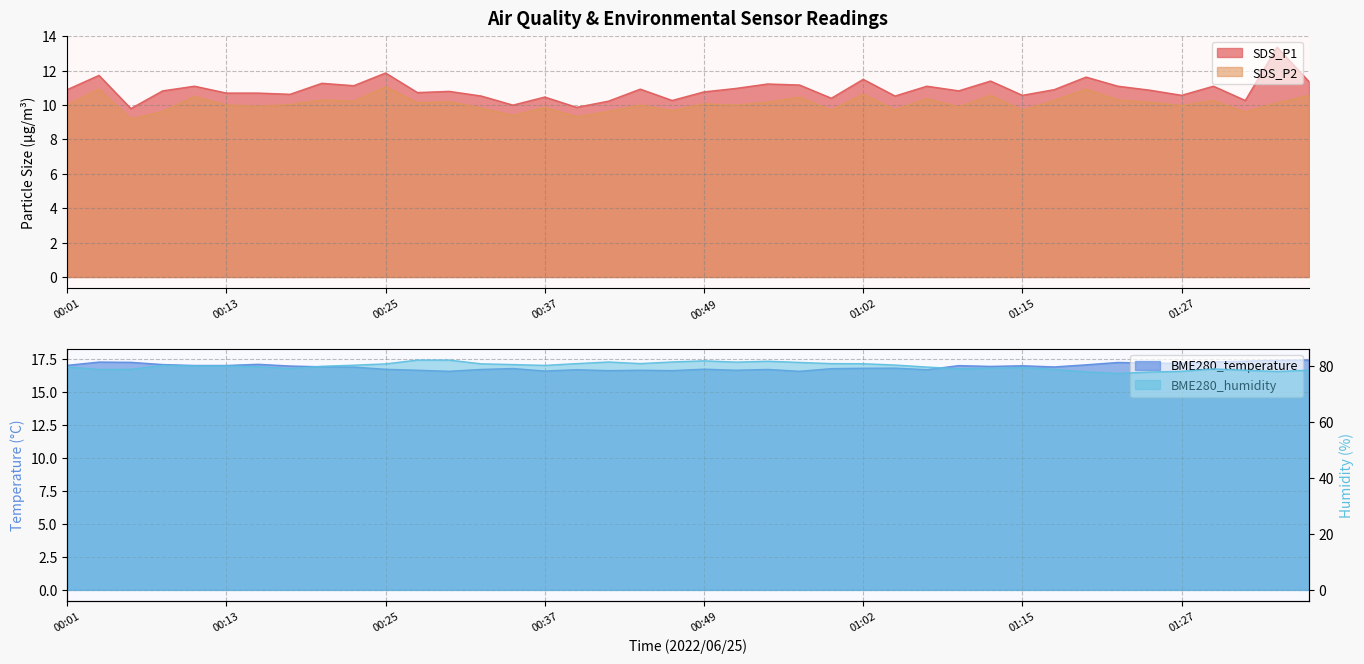

List the labels in order of SDS_P2 value, largest first.

00:25, 00:03, 01:19, 01:02, 01:12, 01:36, 00:10, 00:57, 01:07, 00:20, 01:22, 01:17, 01:29, 00:23, 00:30, 00:55, 01:24, 00:27, 01:34, 00:49, 00:18, 00:01, 00:13, 00:44, 00:52, 01:27, 00:15, 01:10, 00:37, 00:32, 01:05, 01:00, 01:15, 00:47, 00:08, 00:42, 01:32, 00:35, 00:40, 00:06